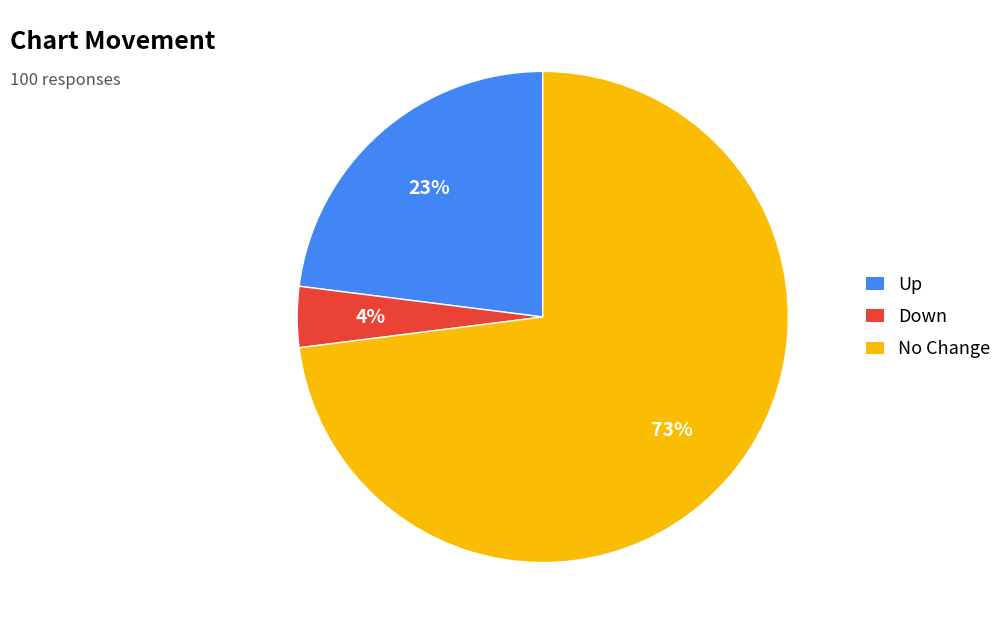

The Down slice represents 13% of the pie. True or false?

False